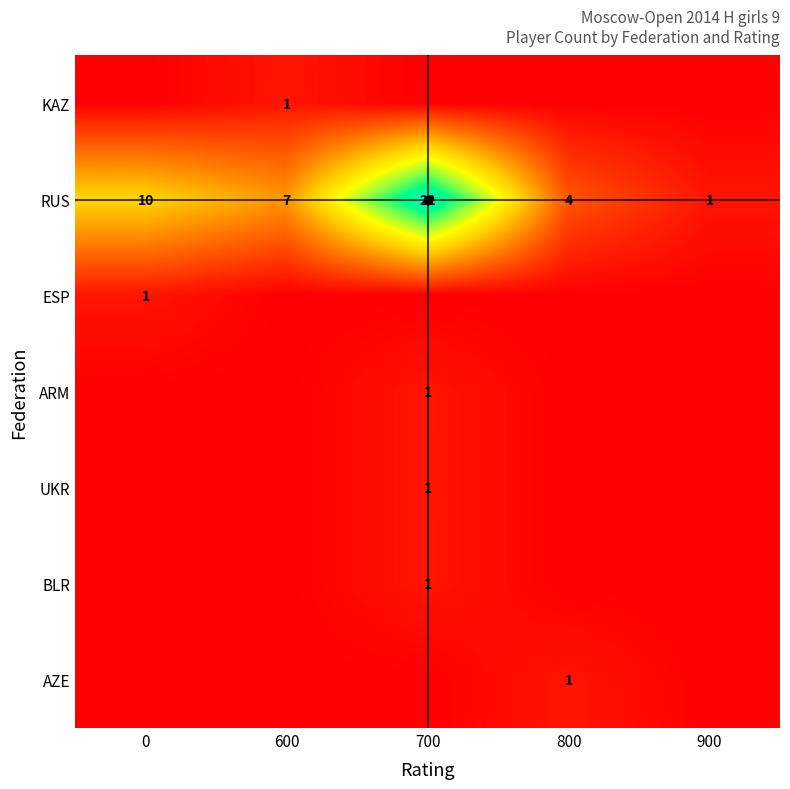

The value of ARM at 0 is 0. True or false?

False